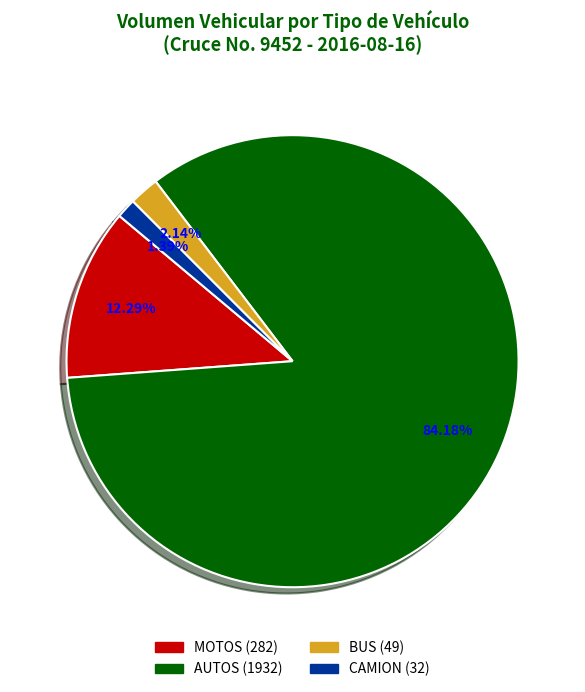

How many segments does this pie chart have?

4